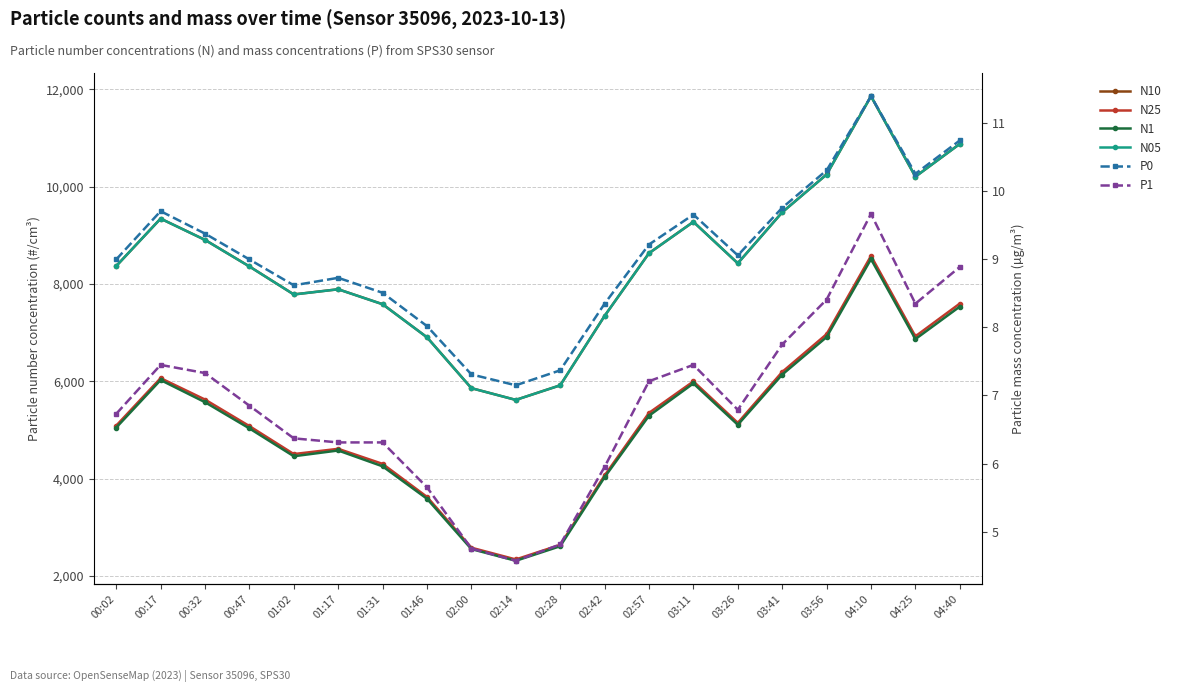

What is the highest value of the P0 series?

11.4